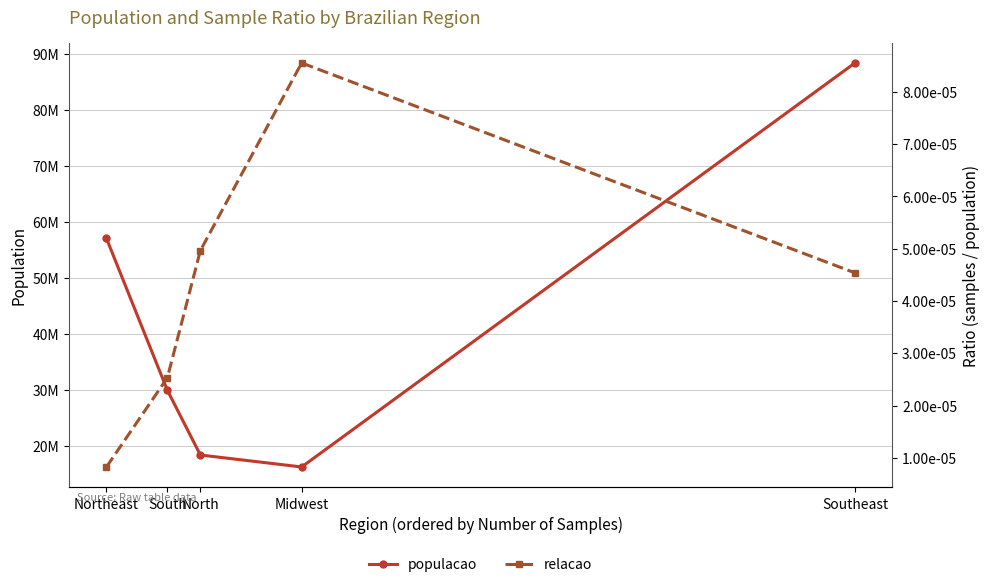

List the labels in order of relacao value, smallest first.

Northeast, South, Southeast, North, Midwest